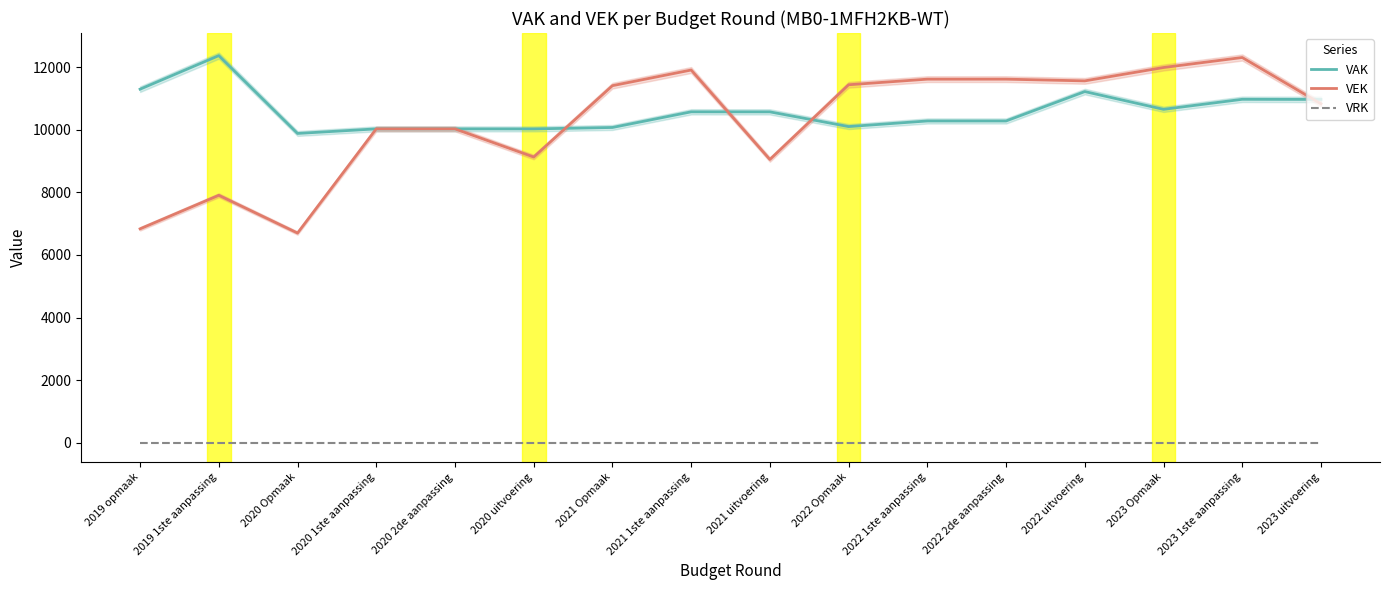

Which has a higher value, 2021 uitvoering or 2023 Opmaak?

2023 Opmaak